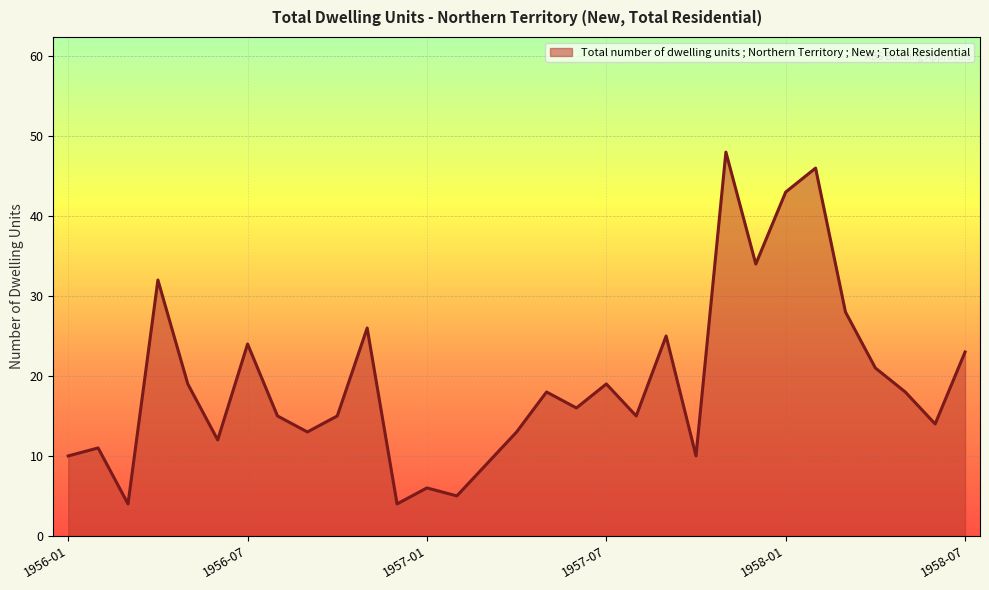

How many distinct data groups are displayed?

1